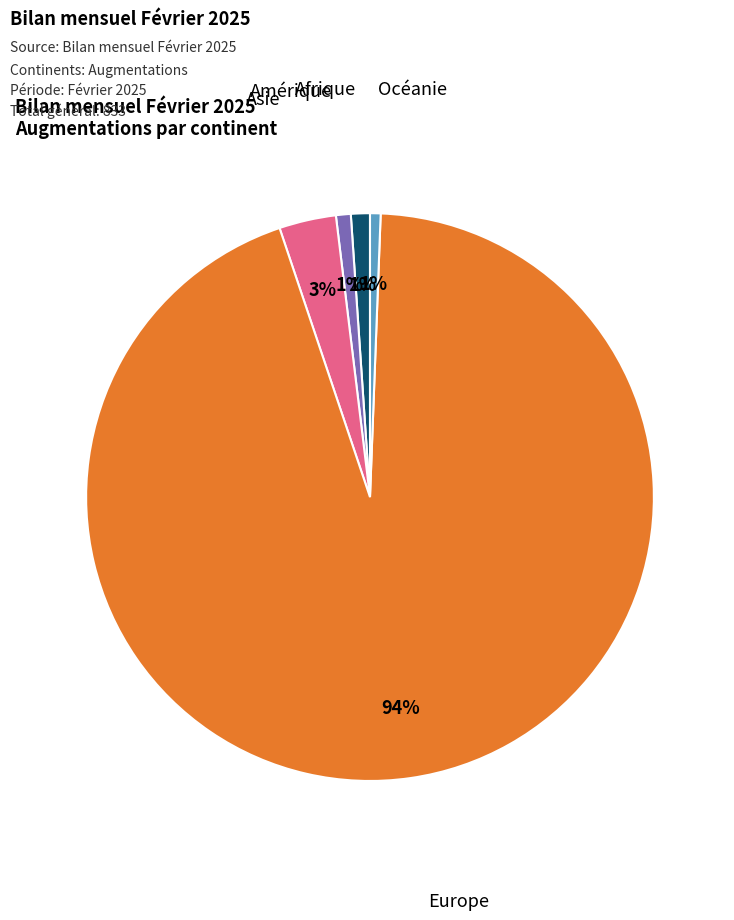

Is it true that Afrique is 1% of the pie?

True